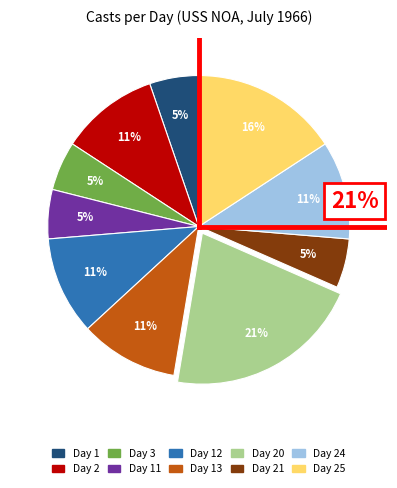

Does any single category account for the majority?

No